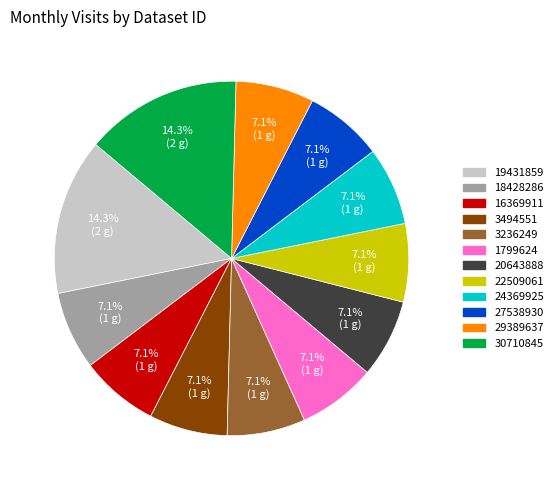

Combined, what portion of the pie is 20643888 and 18428286?

14.3%